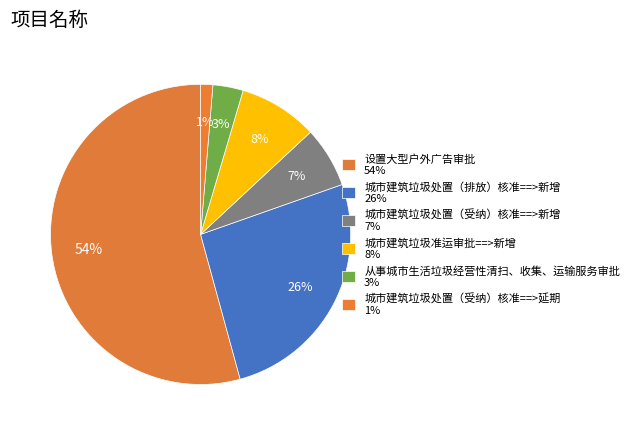

Which has a higher value, 城市建筑垃圾处置（受纳）核准==>新增 or 城市建筑垃圾准运审批==>新增?

城市建筑垃圾准运审批==>新增